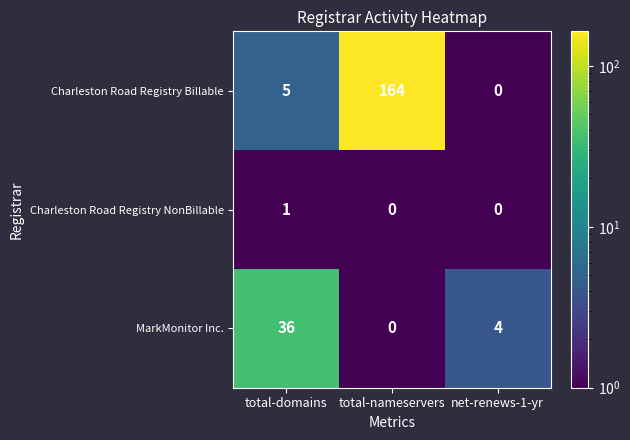

How many MarkMonitor Inc. values are between 0 and 36?

3